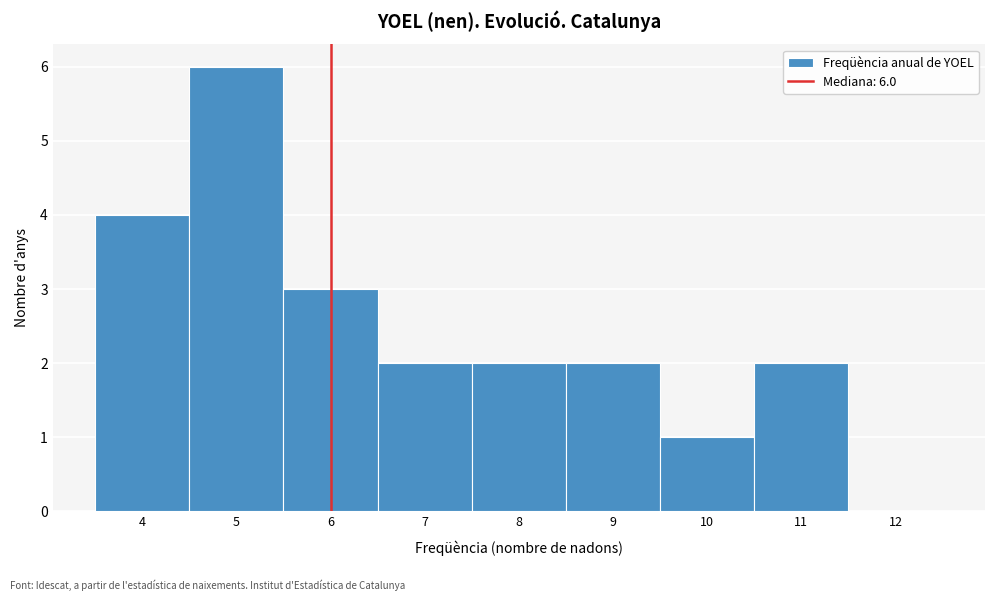

Over which range of the x-axis is the bar tallest?

4.5 to 5.5